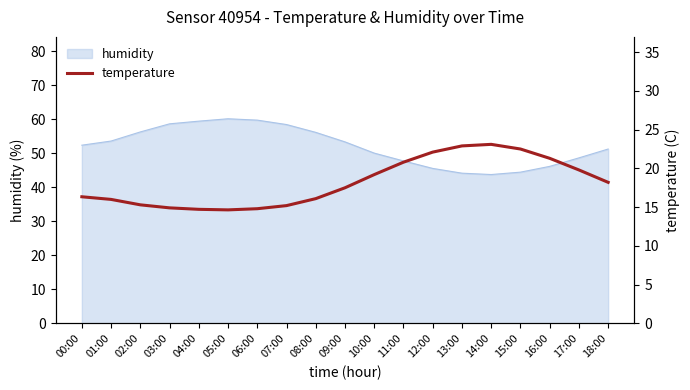

The chart shows a value of 25.8 at 10:00. True or false?

False